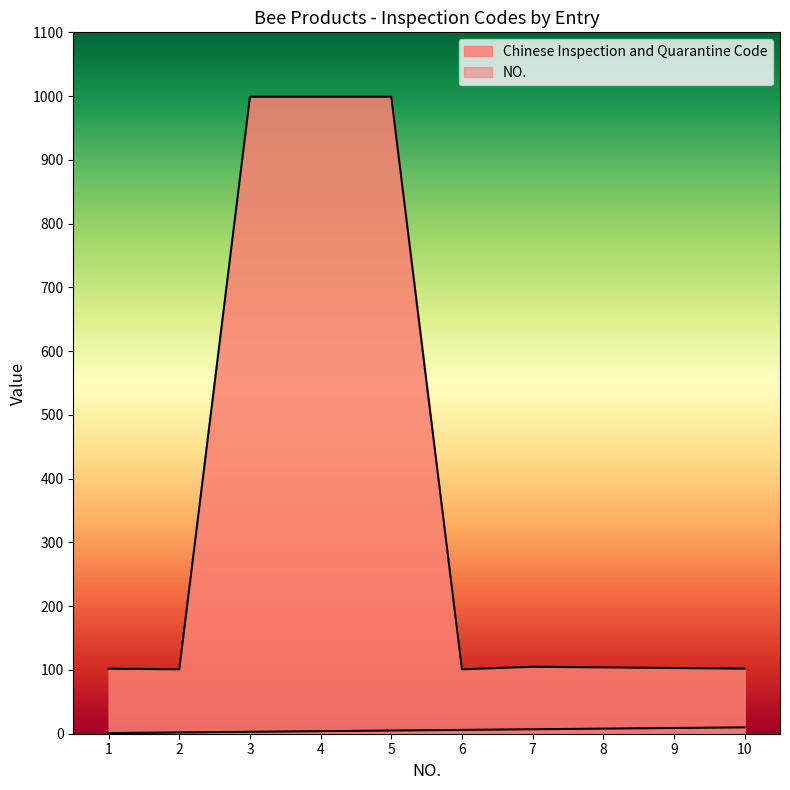

Reading left to right, list all the values displayed in this chart.

Chinese Inspection and Quarantine Code: 1=102	2=101	3=999	4=999	5=999	6=101	7=105	8=104	9=103	10=102
NO.: 1=1	2=2	3=3	4=4	5=5	6=6	7=7	8=8	9=9	10=10